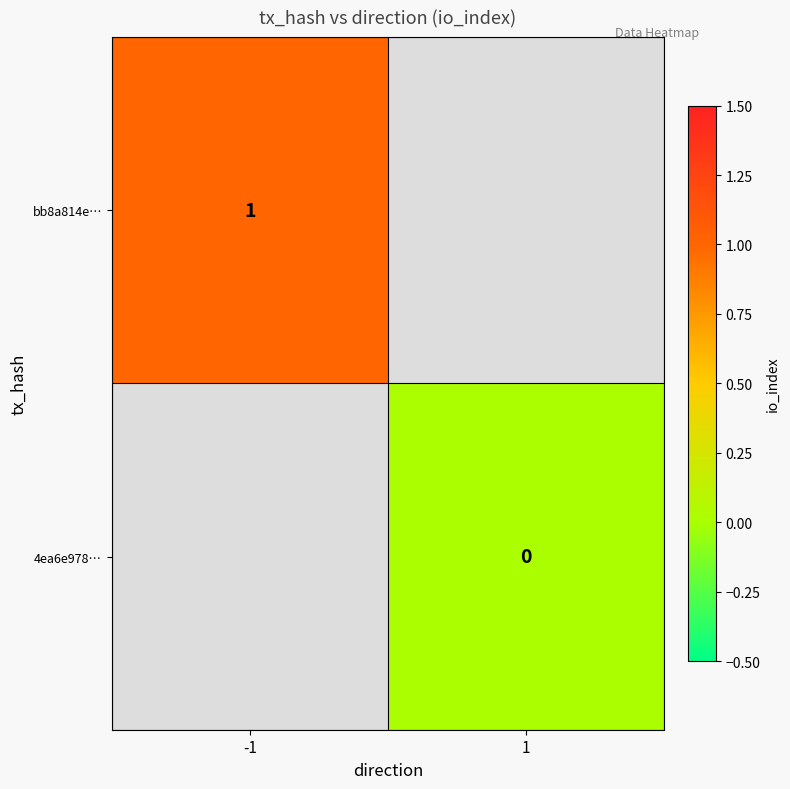

Which category has the highest value in the bb8a814e… series?

-1